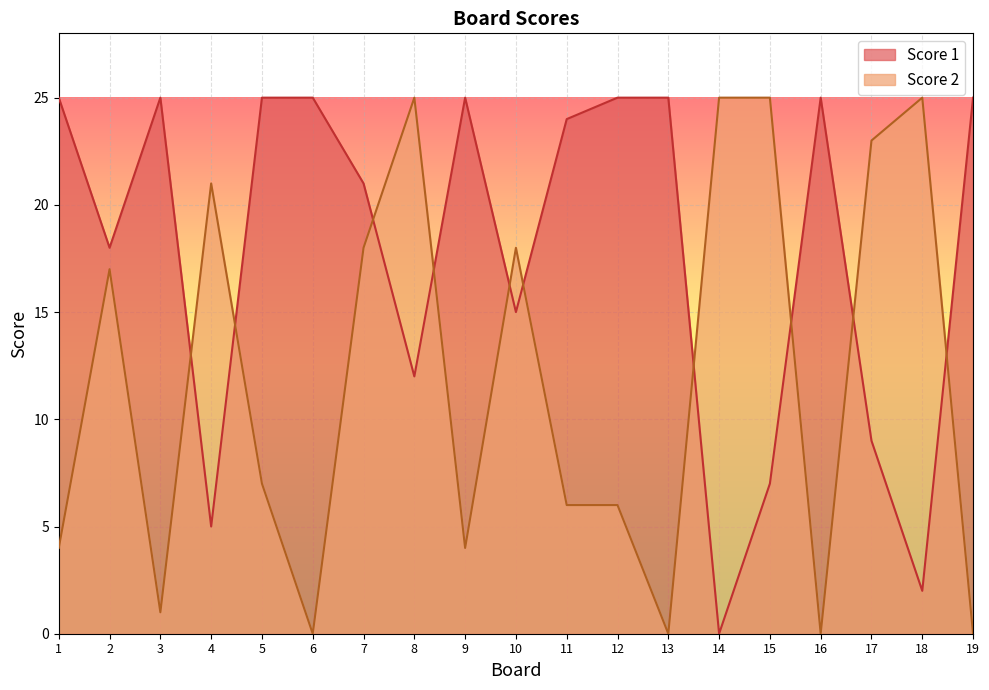

At how many categories does at least one series exceed 14?

19